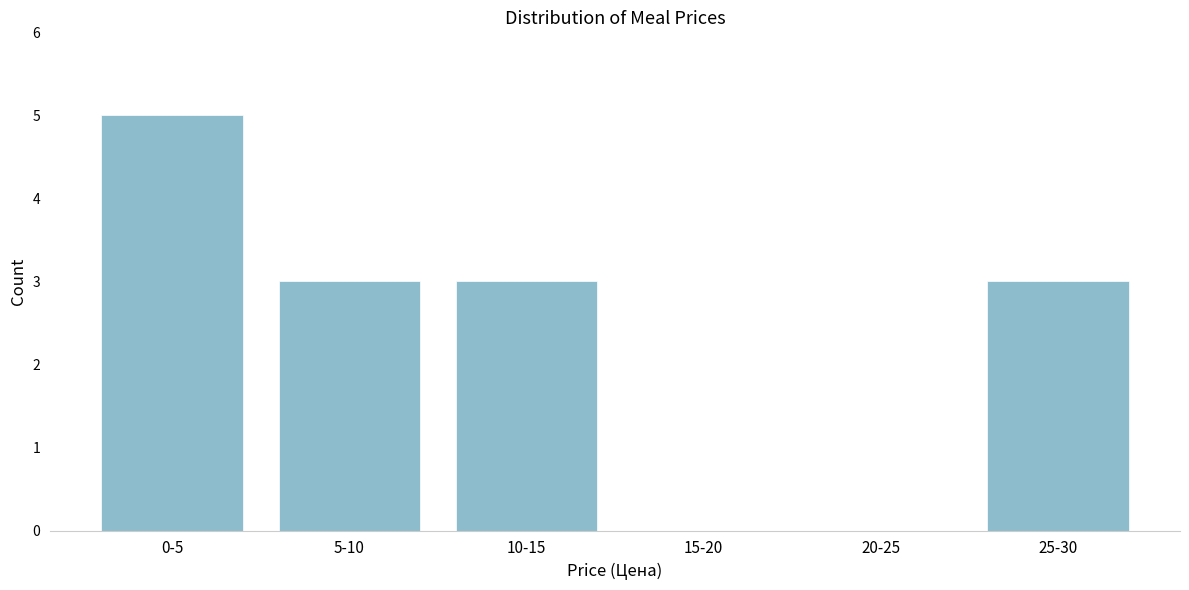

Reading right to left, extract all data points from this chart.

25-30=3	20-25=0	15-20=0	10-15=3	5-10=3	0-5=5